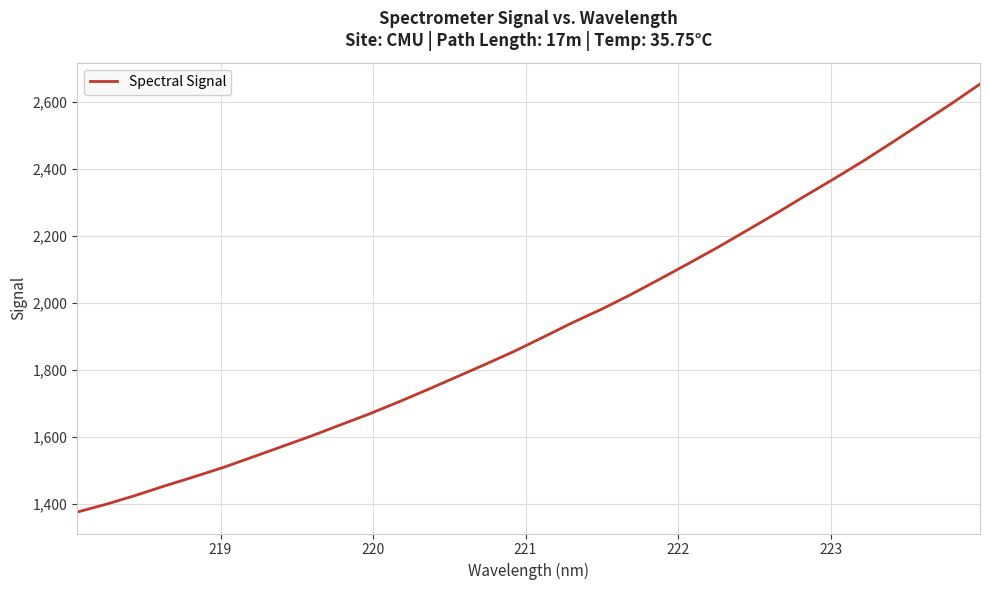

What is the greatest value displayed?

2653.8